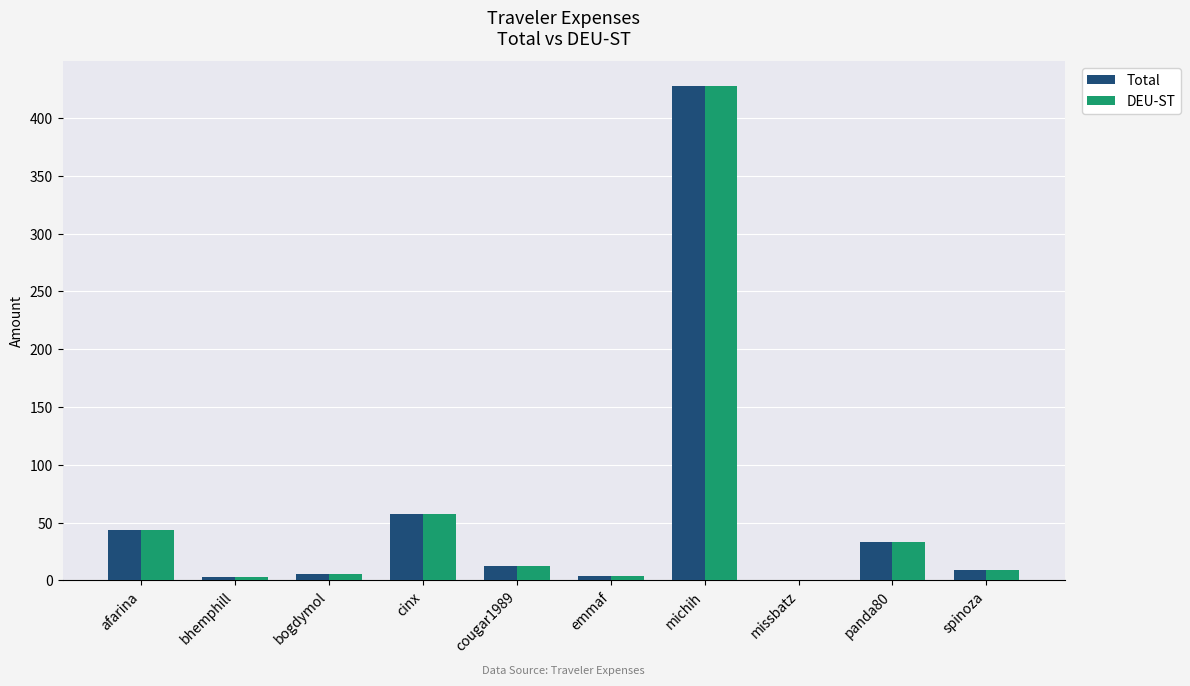

How many groups of bars are there?

10